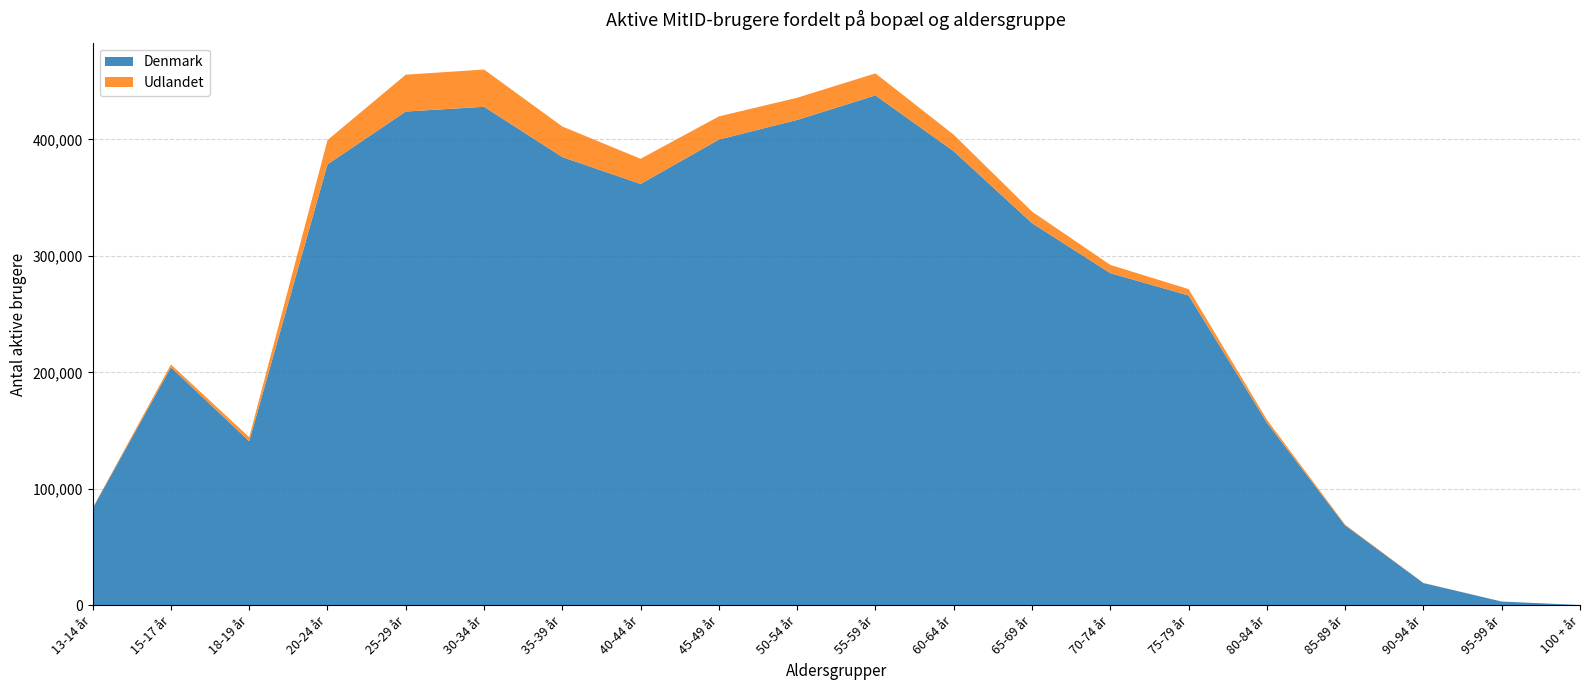

Reading left to right, list all the values displayed in this chart.

Denmark: 83276	204351	140866	378576	423971	428050	384879	361787	399904	416784	437818	389849	328133	285187	266031	156868	68552	19090	3220	259
Udlandet: 319	2442	3481	20875	31657	31990	26237	21621	19893	19049	18927	14227	9922	7124	5460	2574	721	139	17	6